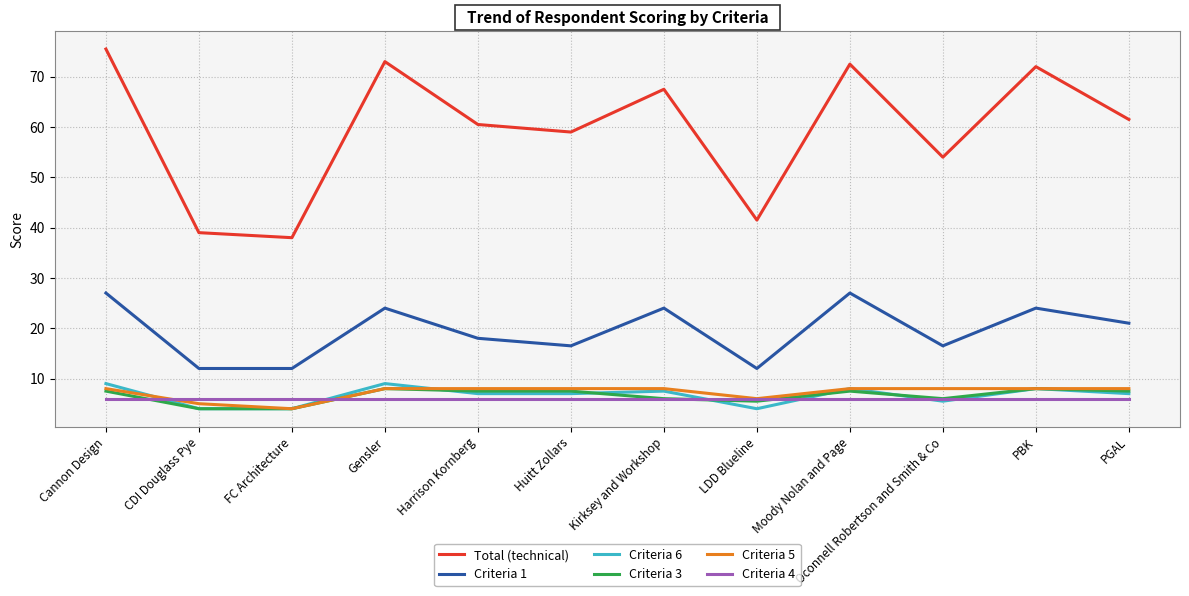

Does the chart display data point markers on the line(s)?

No